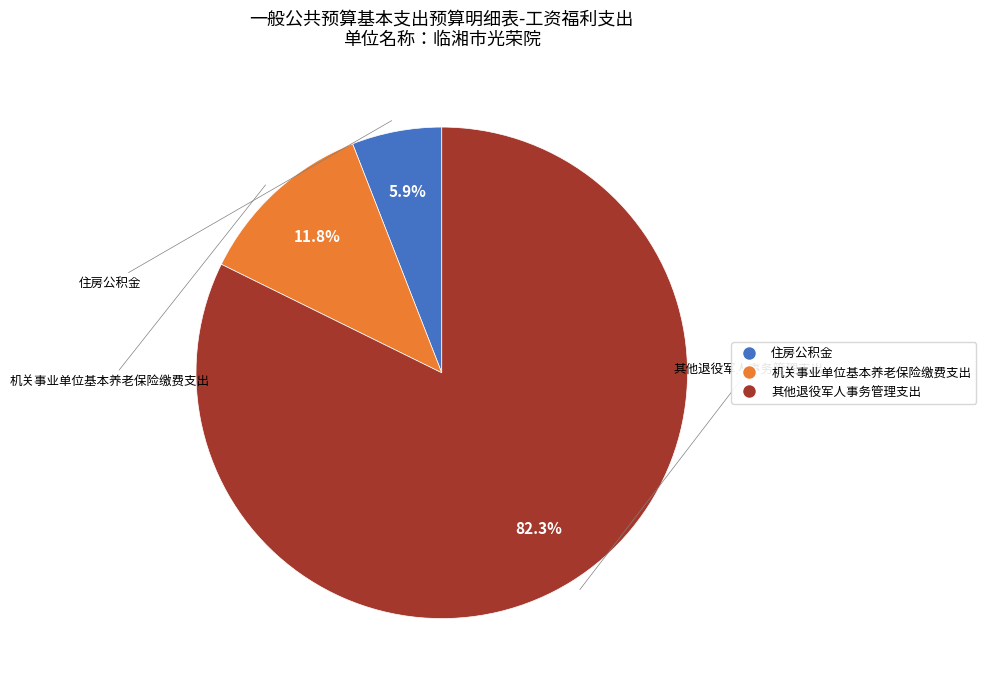

Which has a higher value, 其他退役军人事务管理支出 or 机关事业单位基本养老保险缴费支出?

其他退役军人事务管理支出